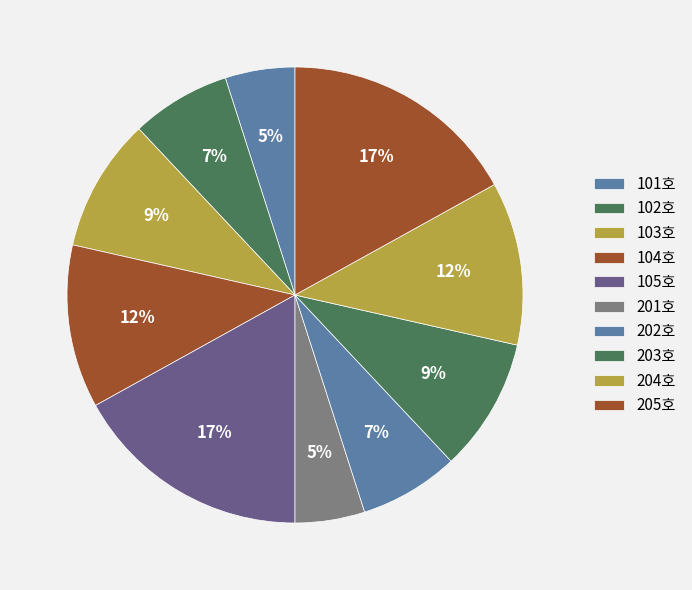

Rank the categories by value from highest to lowest.

105호, 205호, 104호, 204호, 103호, 203호, 102호, 202호, 101호, 201호